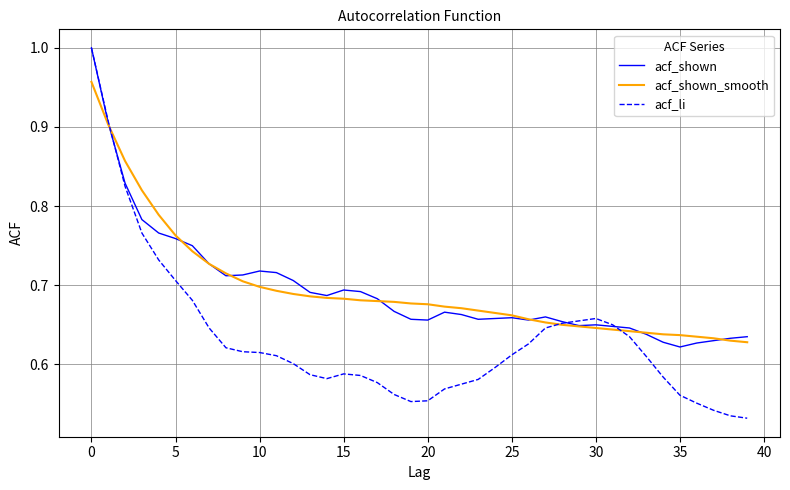

How many lines are shown in the chart?

3